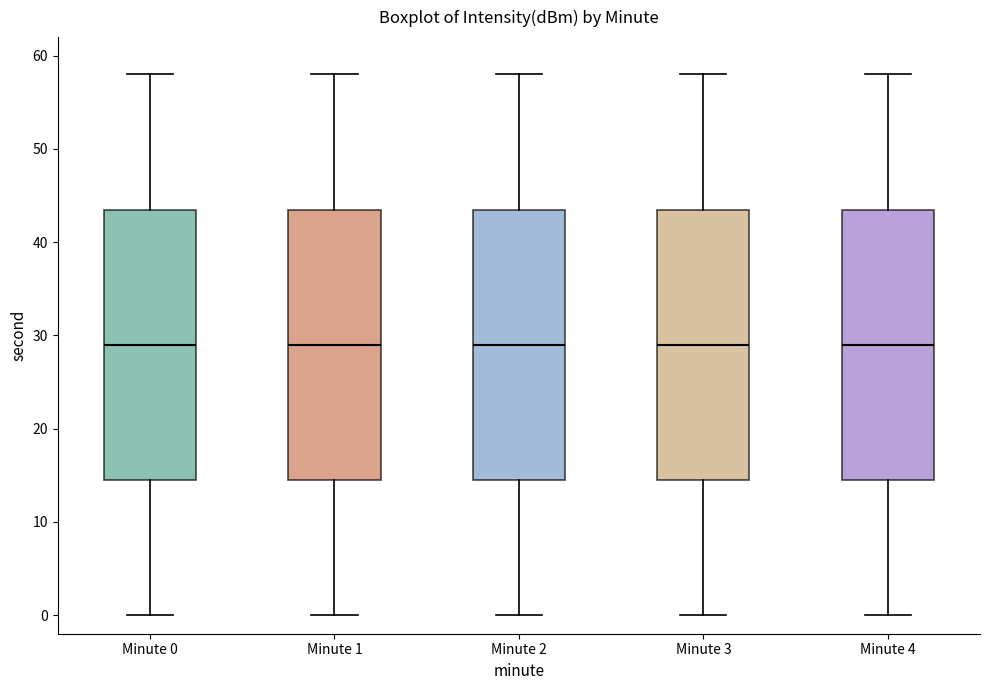

Reading left to right, transcribe this box plot: for each box, give where its median line is, the range the box spans, and where its two whiskers end, as read against the y-axis. The values are not printed on the chart, so give them approximately, as read against the axis.

Minute 0: median 29, box 15 to 44, whiskers 0 to 58
Minute 1: median 29, box 15 to 44, whiskers 0 to 58
Minute 2: median 29, box 15 to 44, whiskers 0 to 58
Minute 3: median 29, box 15 to 44, whiskers 0 to 58
Minute 4: median 29, box 15 to 44, whiskers 0 to 58